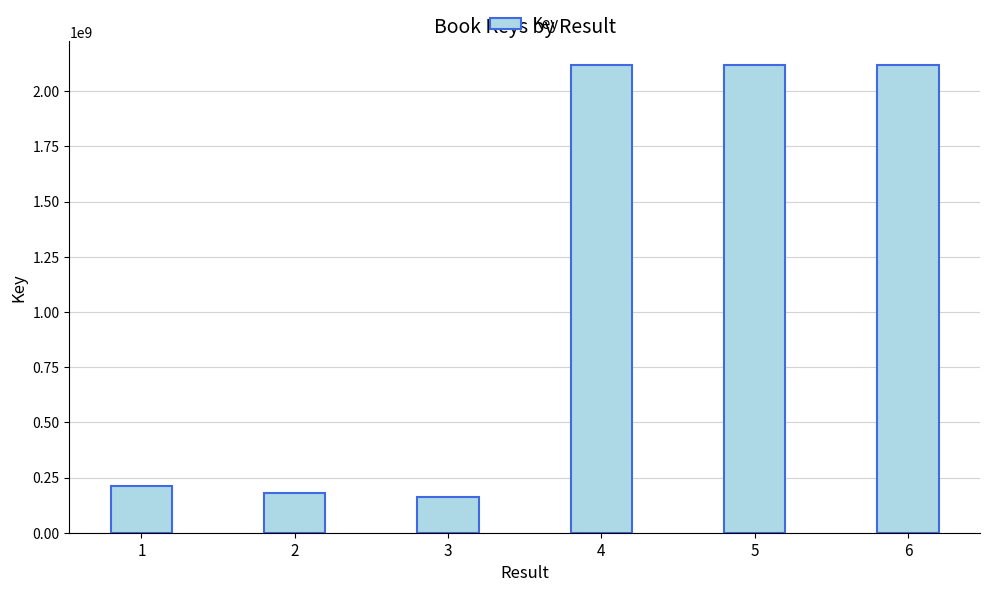

Approximately how many times larger is the value at 5 compared to 2?

11.7